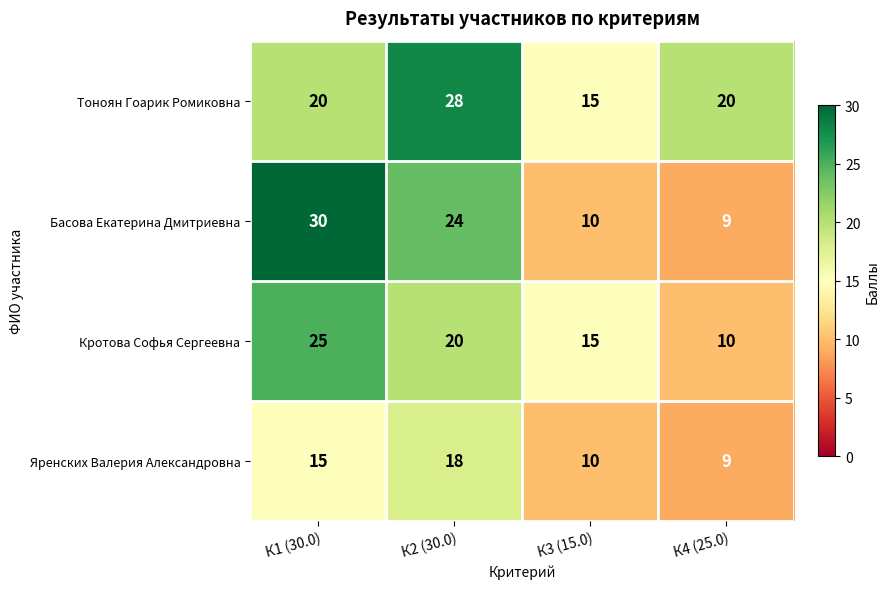

Reading right to left, what are all the values shown in this chart?

Тоноян Гоарик Ромиковна: 20	15	28	20
Басова Екатерина Дмитриевна: 9	10	24	30
Кротова Софья Сергеевна: 10	15	20	25
Яренских Валерия Александровна: 9	10	18	15